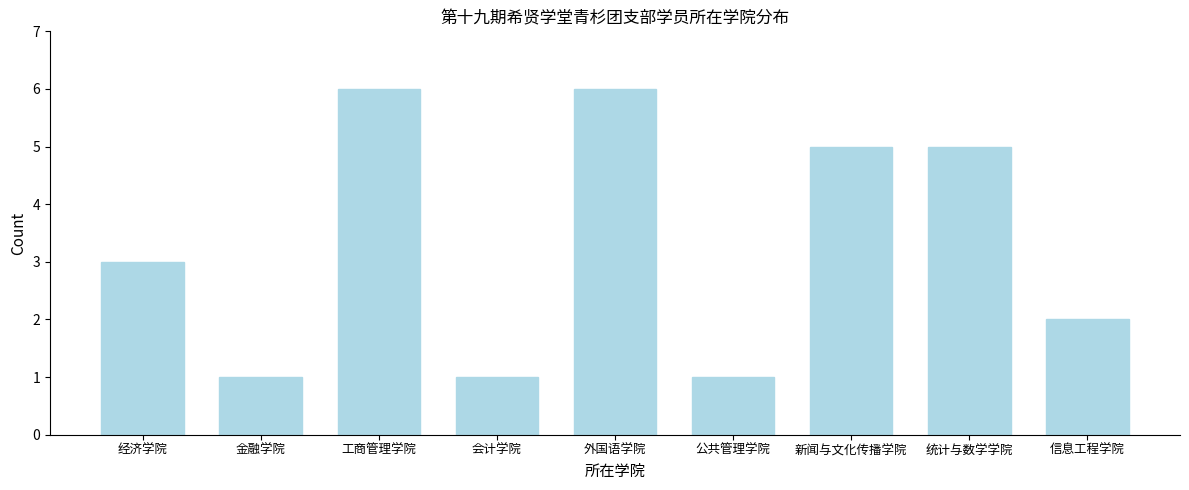

Reading left to right, what are all the values shown in this chart?

3	1	6	1	6	1	5	5	2